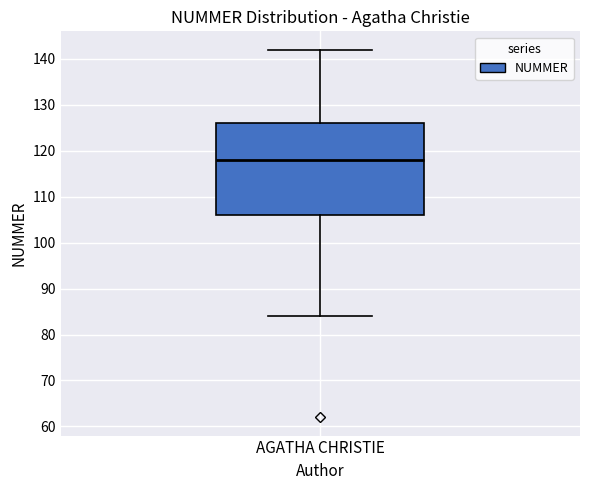

Read this box plot against the y-axis: the position of the median line, the range covered by the box, and the ends of both whiskers. The values are not printed on the chart, so give them approximately, as read against the axis.

median 118, box 106 to 126, whiskers 84 to 142